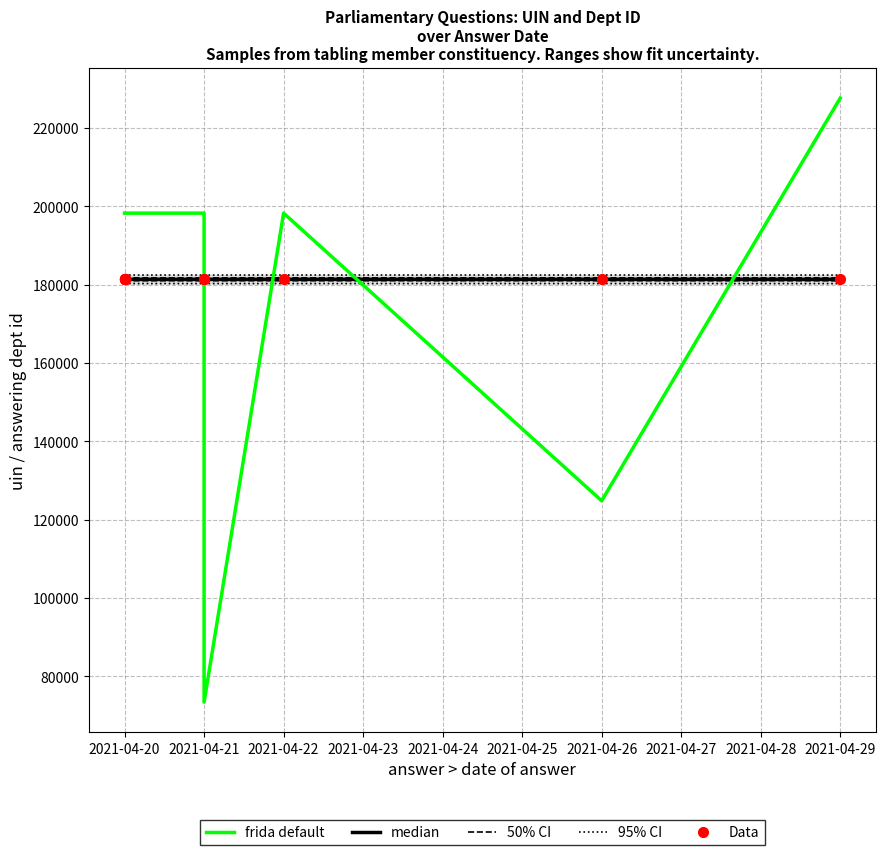

Which series has the largest Y range (max minus min)?

frida default